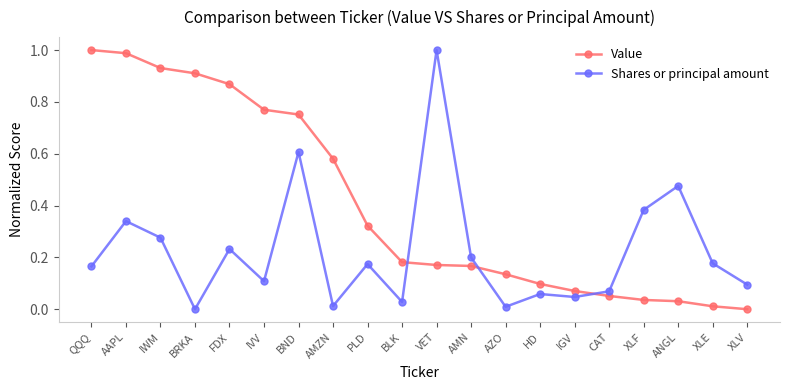

What is the label of the 13th point from the left?

AZO